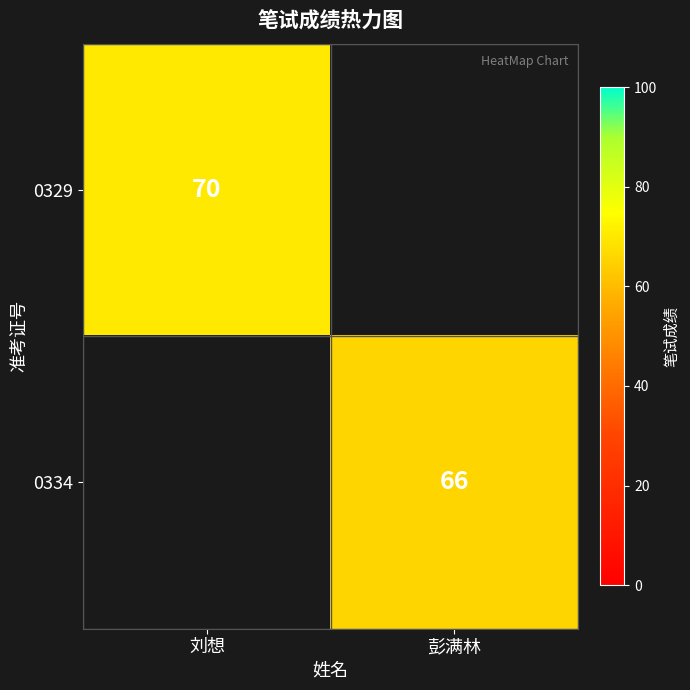

Which category has the lowest value in the 0329 series?

刘想